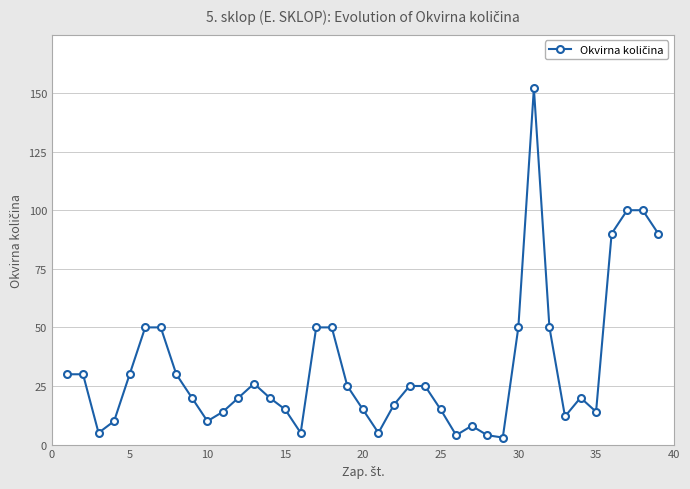

What is the sum of all values?

1289